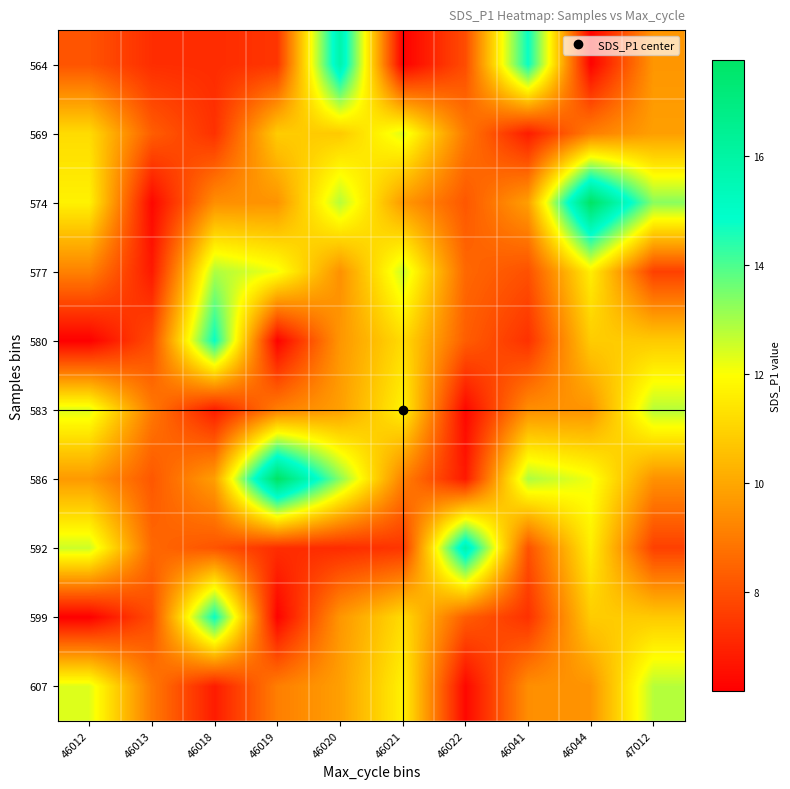

At 46021, list the series in order from smallest to largest.

564, 592, 586, 574, 580, 599, 583, 607, 569, 577